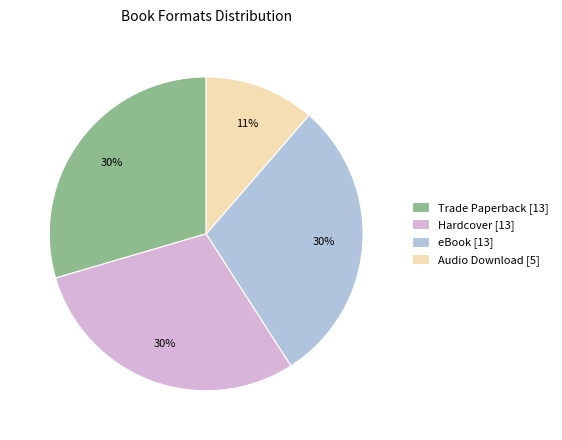

To the nearest percent, what percentage of the pie is eBook?

30%